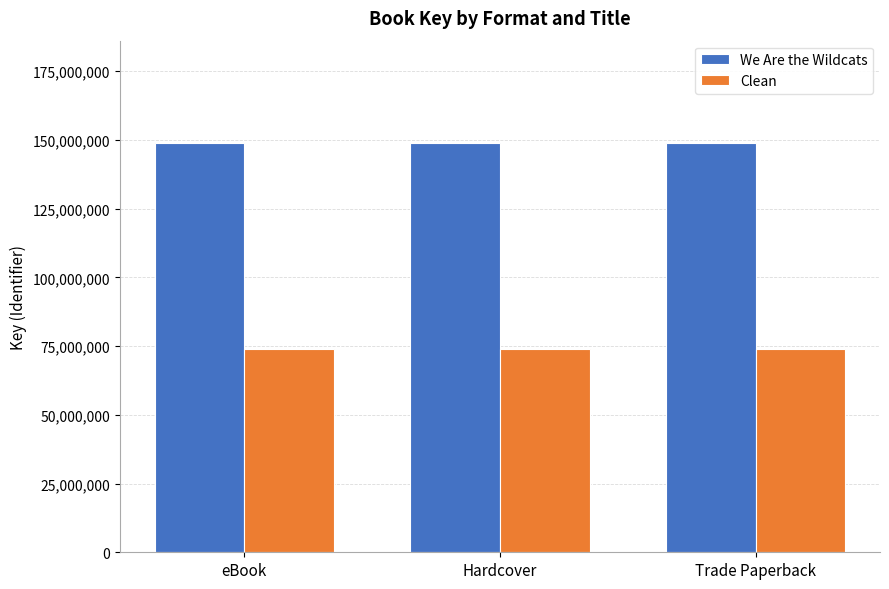

What is the minimum value shown in the chart?

73979080